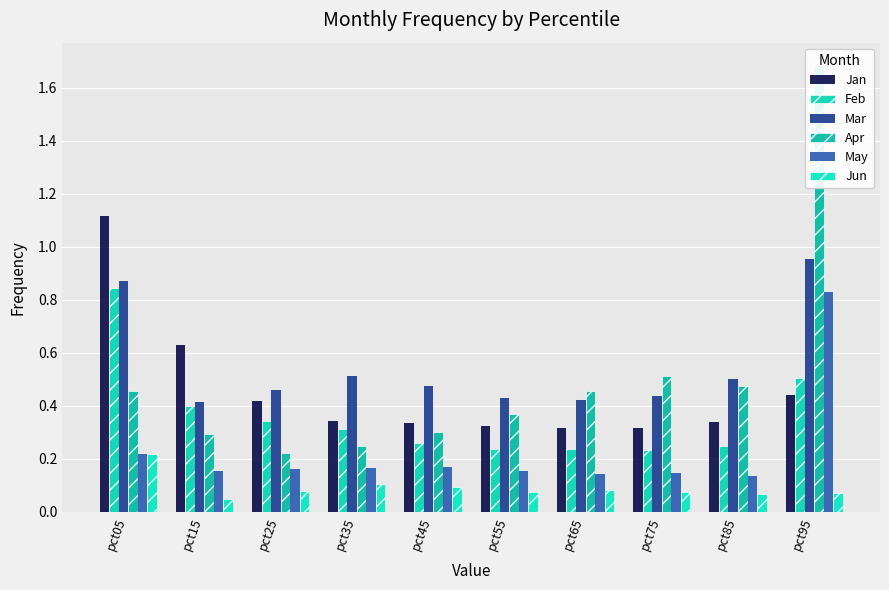

Between pct15 and pct75, which series saw the biggest shift?

Jan